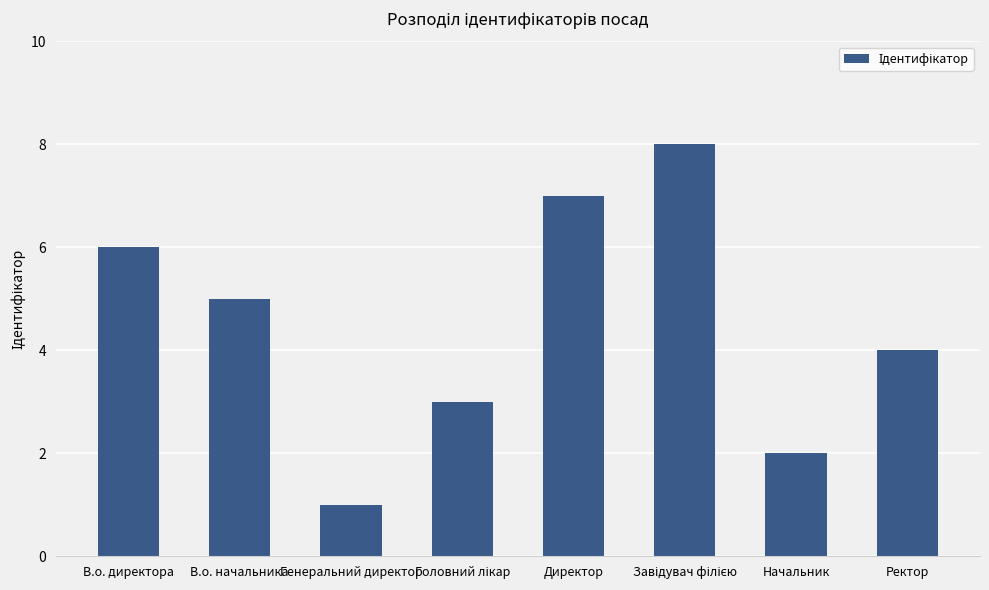

What is the label of the 1st bar from the right?

Ректор